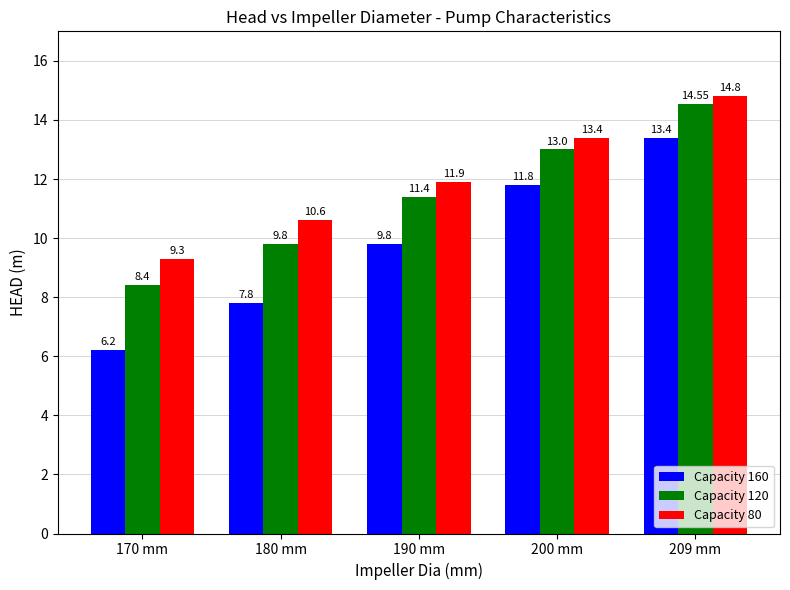

At which category is the sum across all series the highest?

209 mm